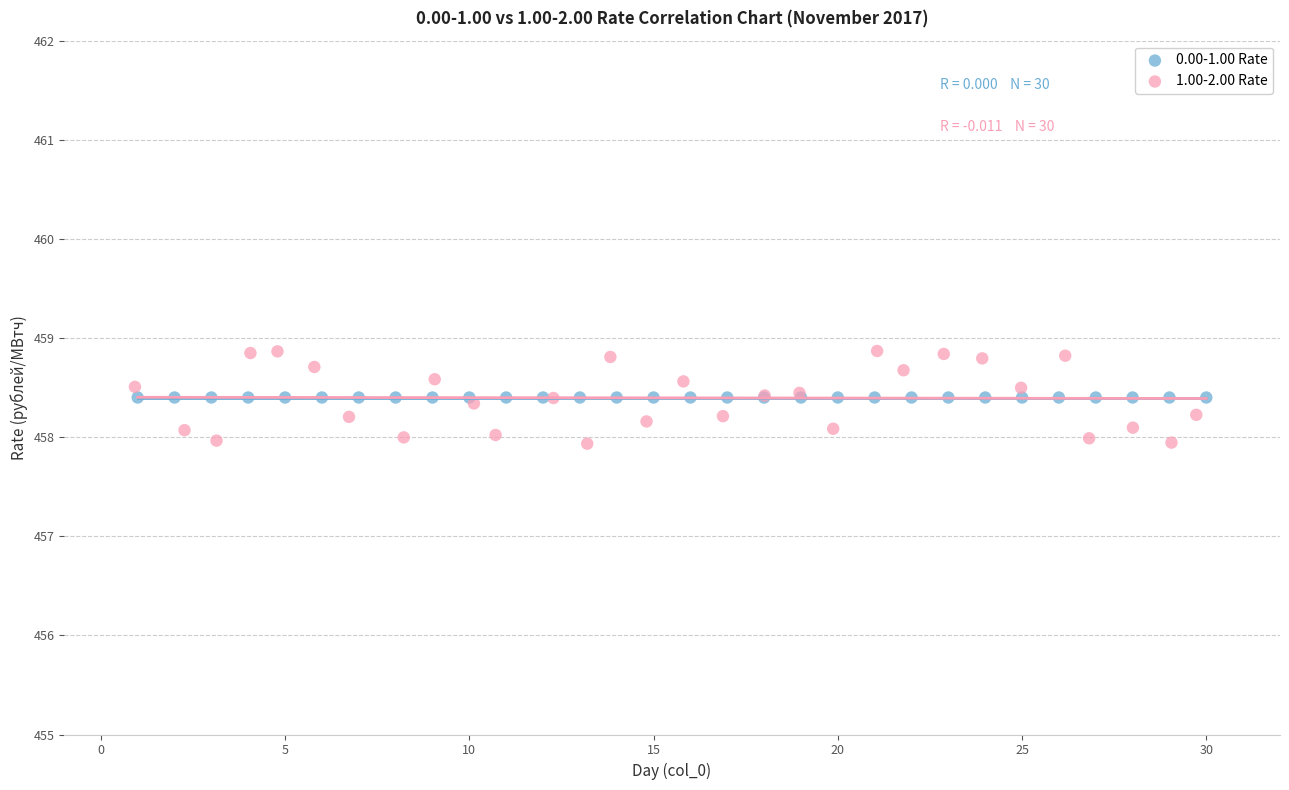

Which series reaches the minimum Y coordinate?

1.00-2.00 Rate